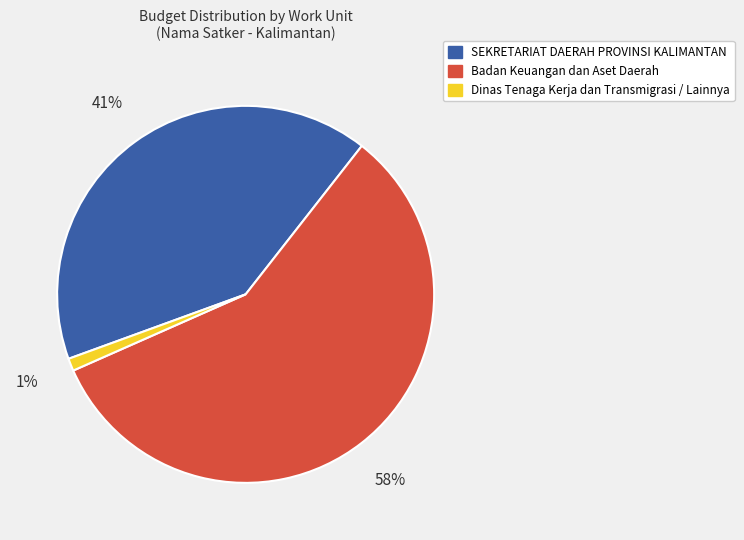

Is there a majority slice in this chart?

Yes